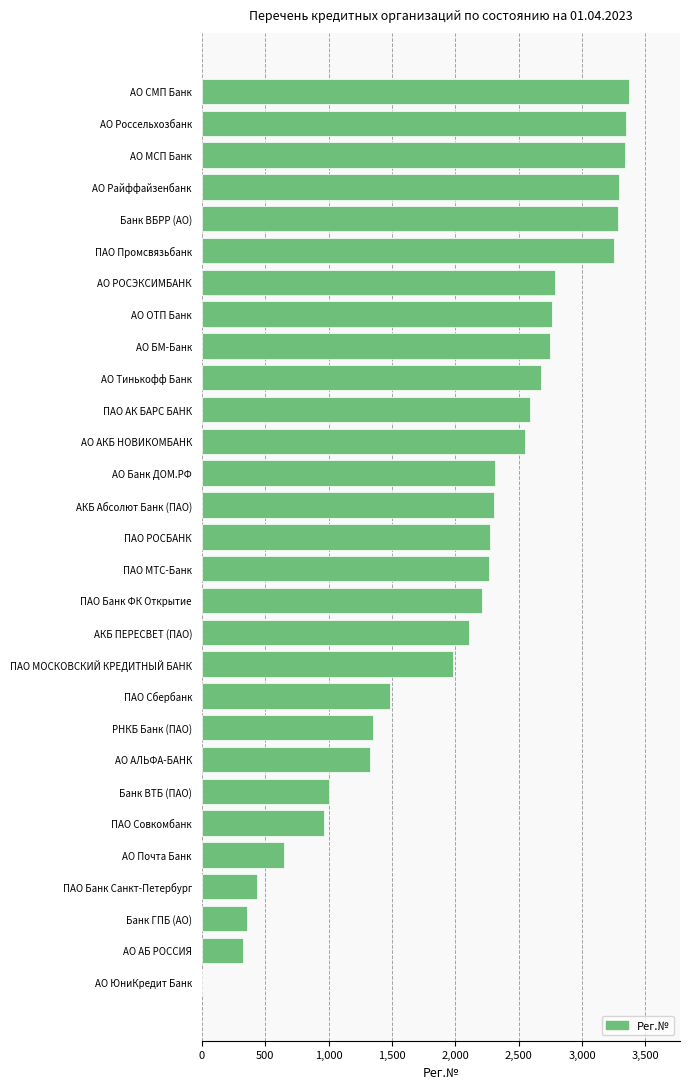

True or false: the data shows 2110 at АКБ ПЕРЕСВЕТ (ПАО).

True